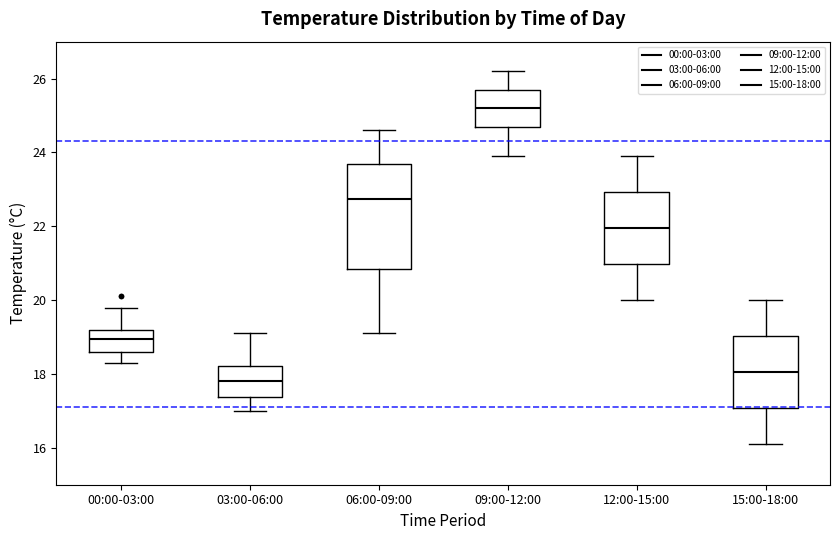

Which box's median line is the highest?

09:00-12:00